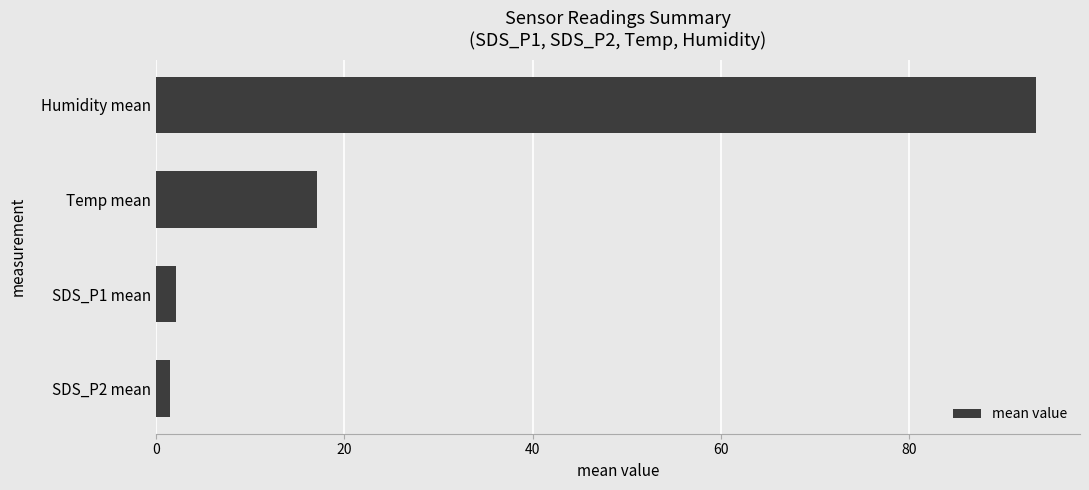

What is the maximum value shown in the chart?

93.4